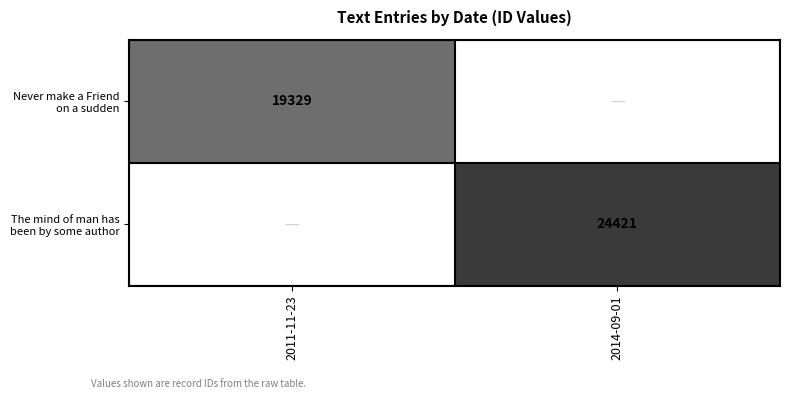

Is it true that The mind of man has been by some author equals 24421.0 at 2014-09-01?

True